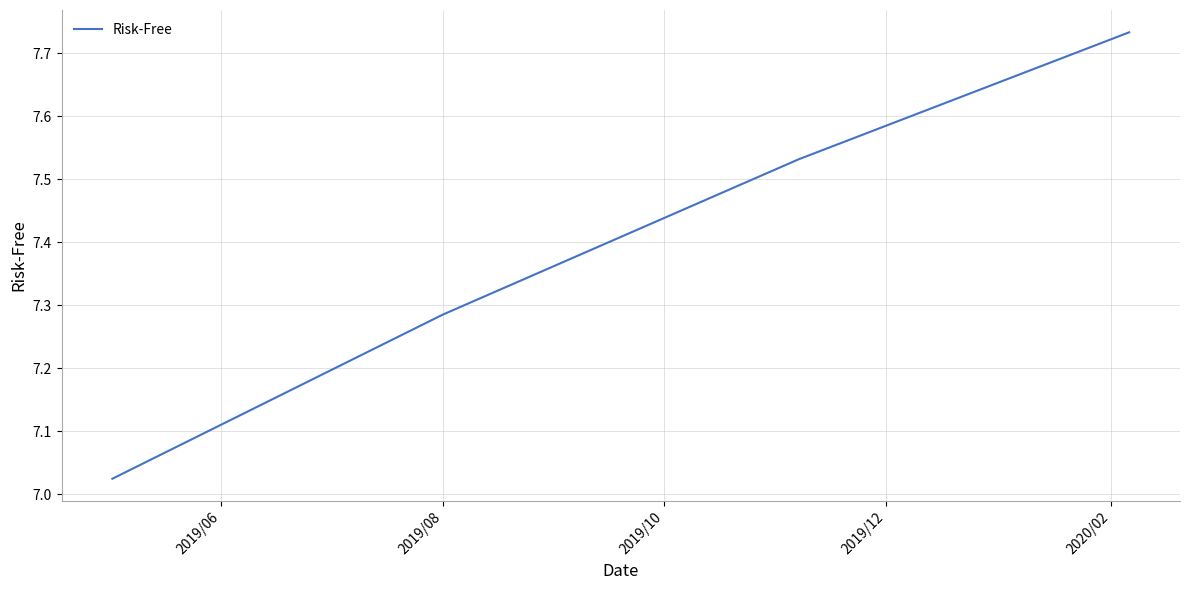

What is the difference between the maximum and minimum values?

0.7